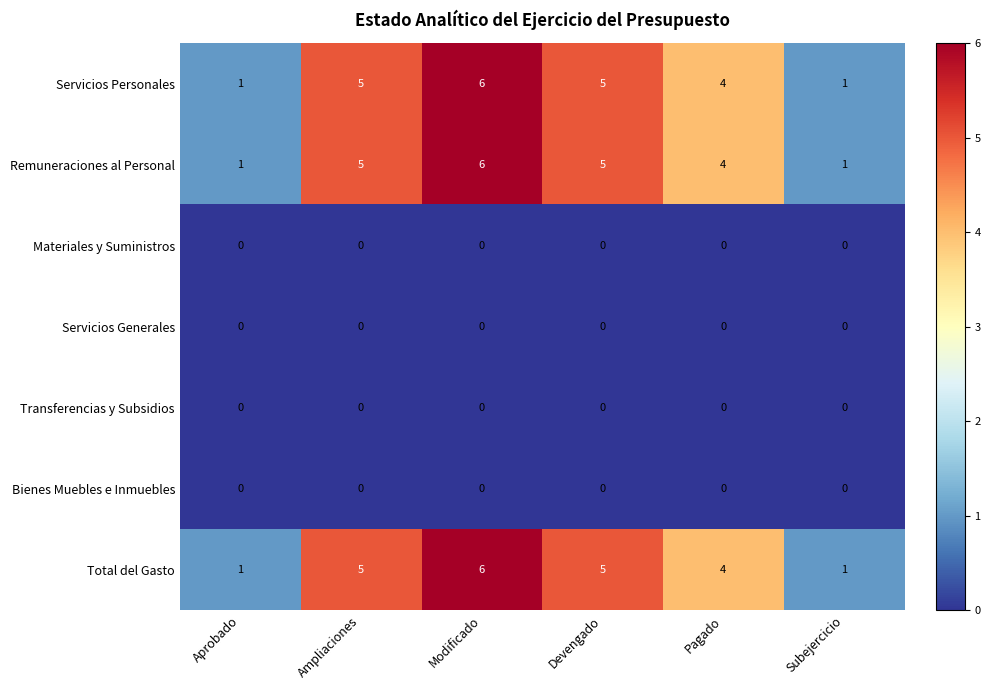

At which label is Remuneraciones al Personal closest to 3?

Pagado